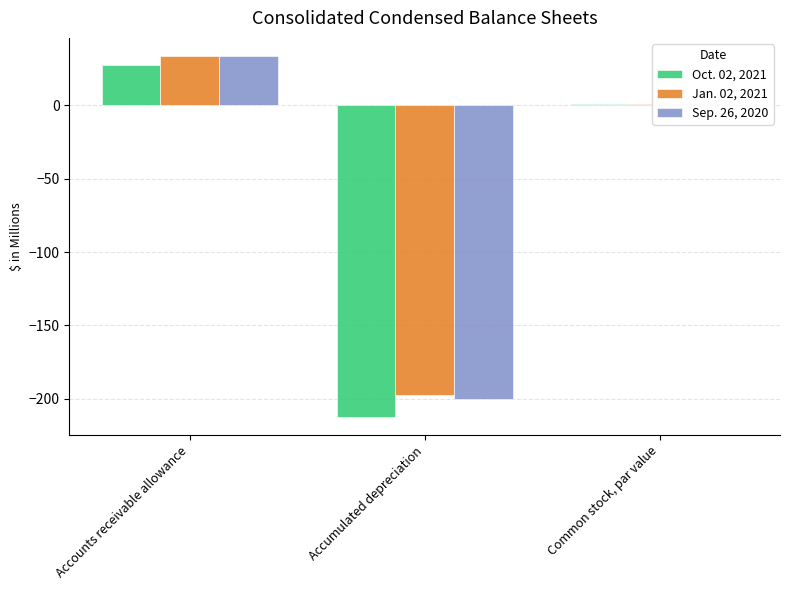

The Oct. 02, 2021 series shows -212.2 at Accumulated depreciation. True or false?

True